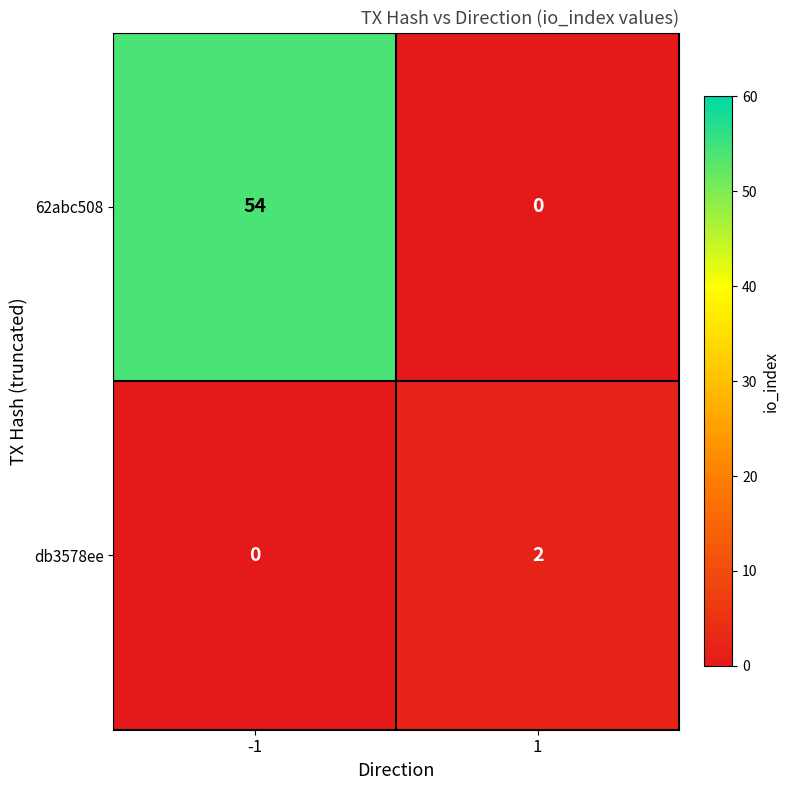

Rank the series by their average value, from lowest to highest.

db3578ee, 62abc508